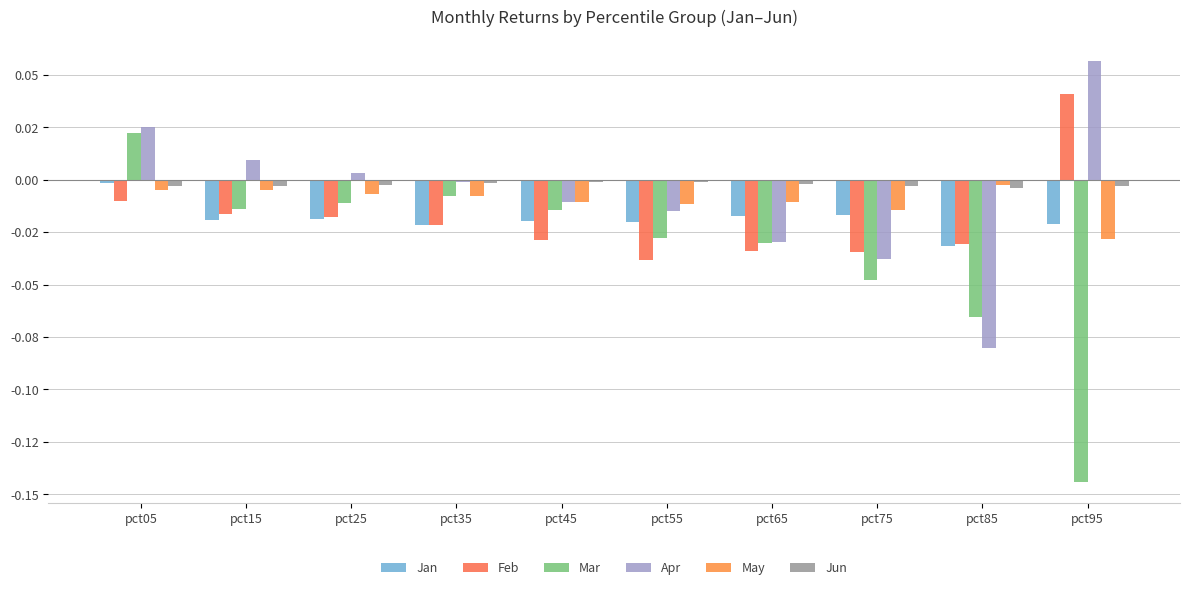

Are the bars grouped side by side (vs. stacked)?

Yes